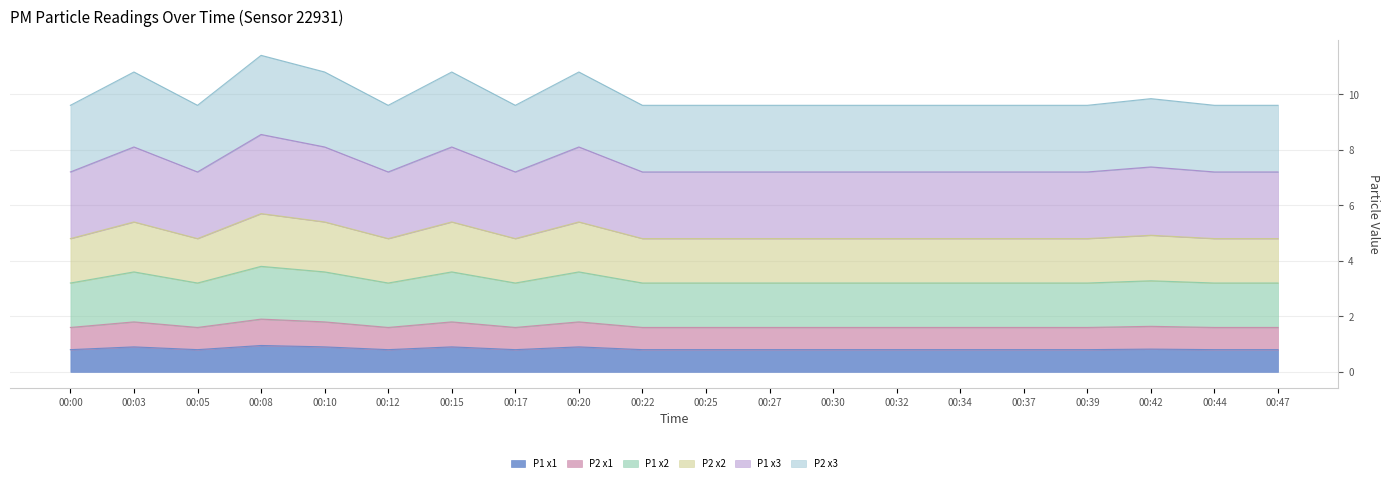

What is the minimum value for P1?

0.8